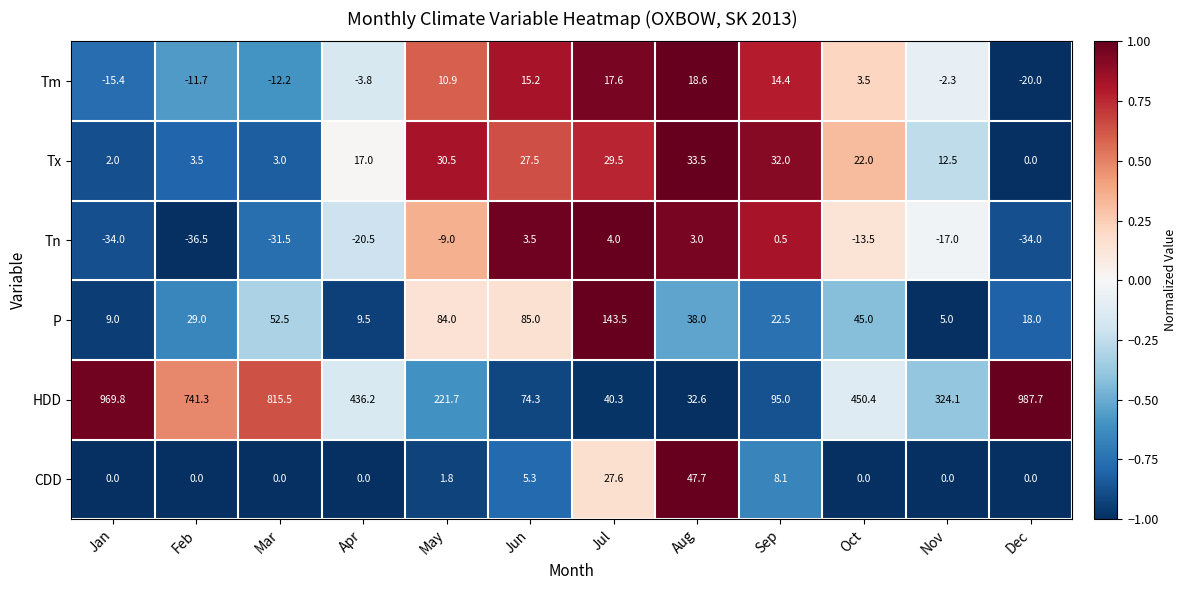

What is the sum of all P values?

541.0